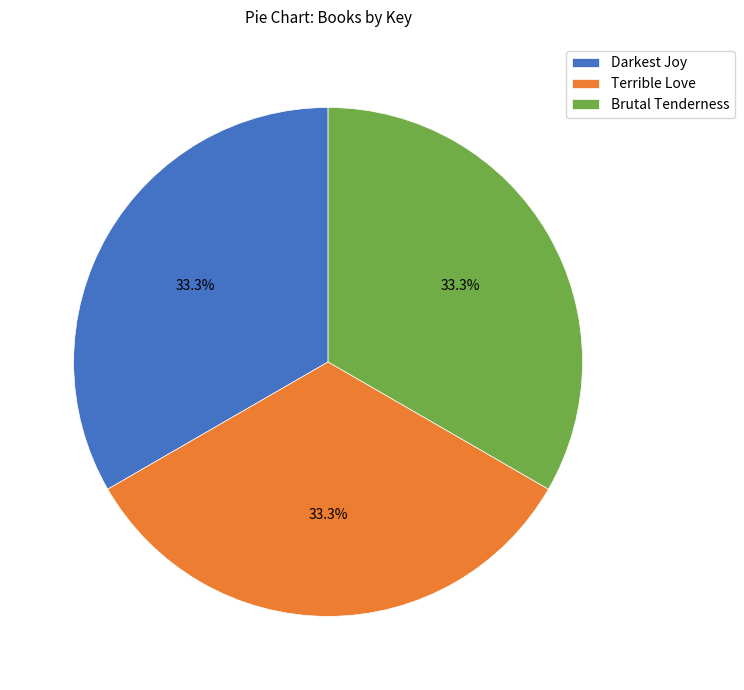

True or false: Terrible Love accounts for 43% of the total.

False